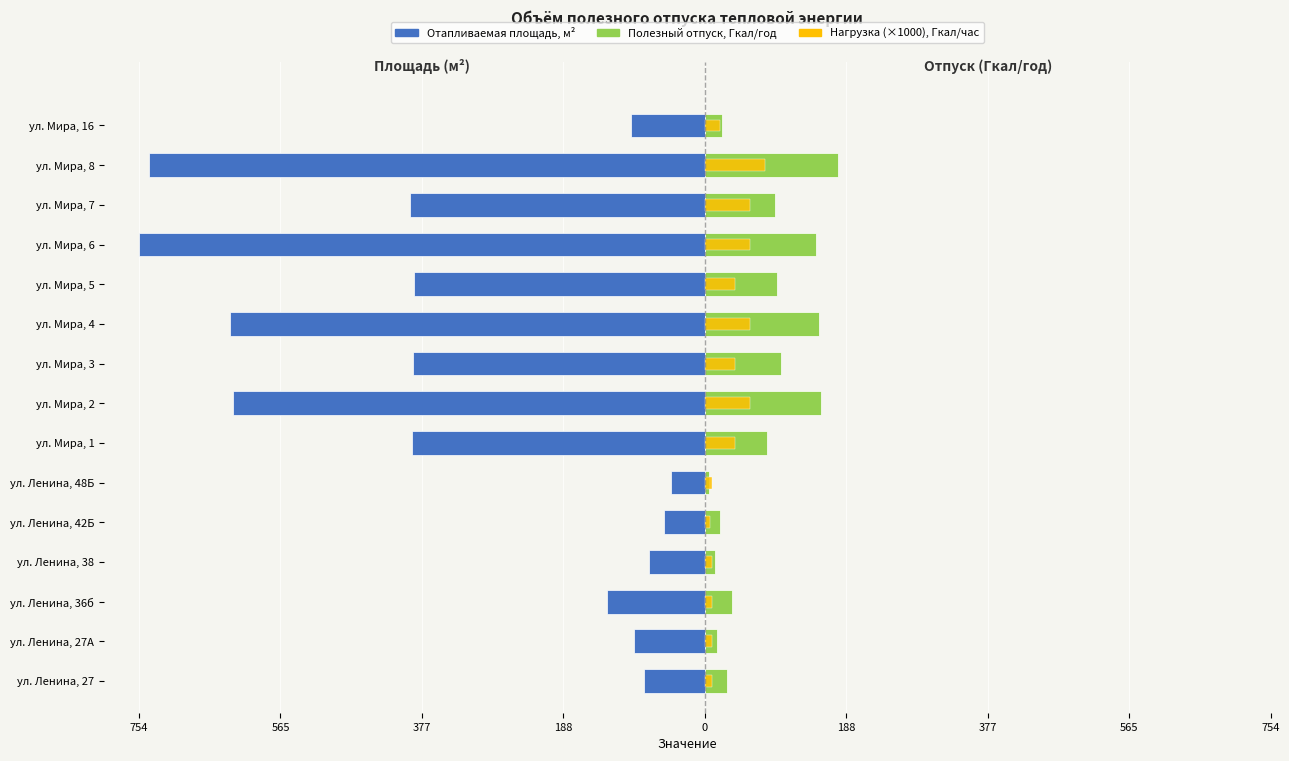

How many data points in Отапливаемая площадь, м2 are above -387?

7